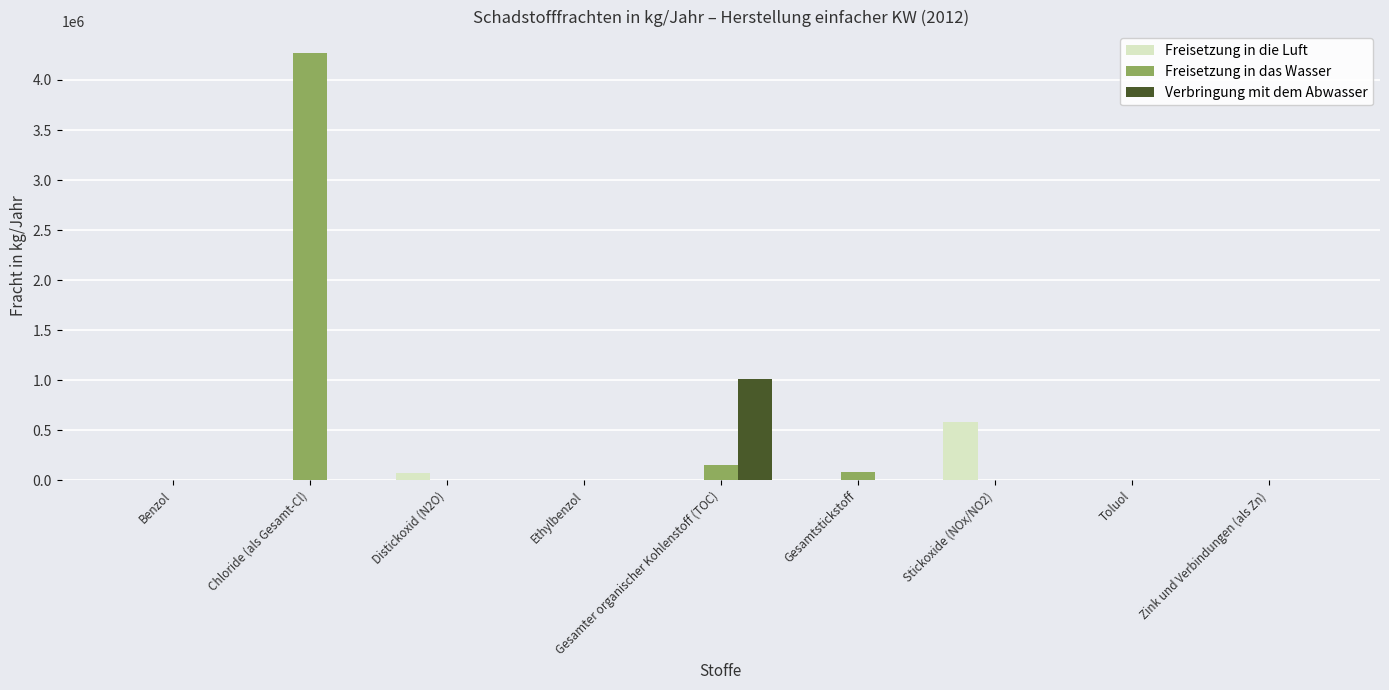

How many series are shown in this chart?

3